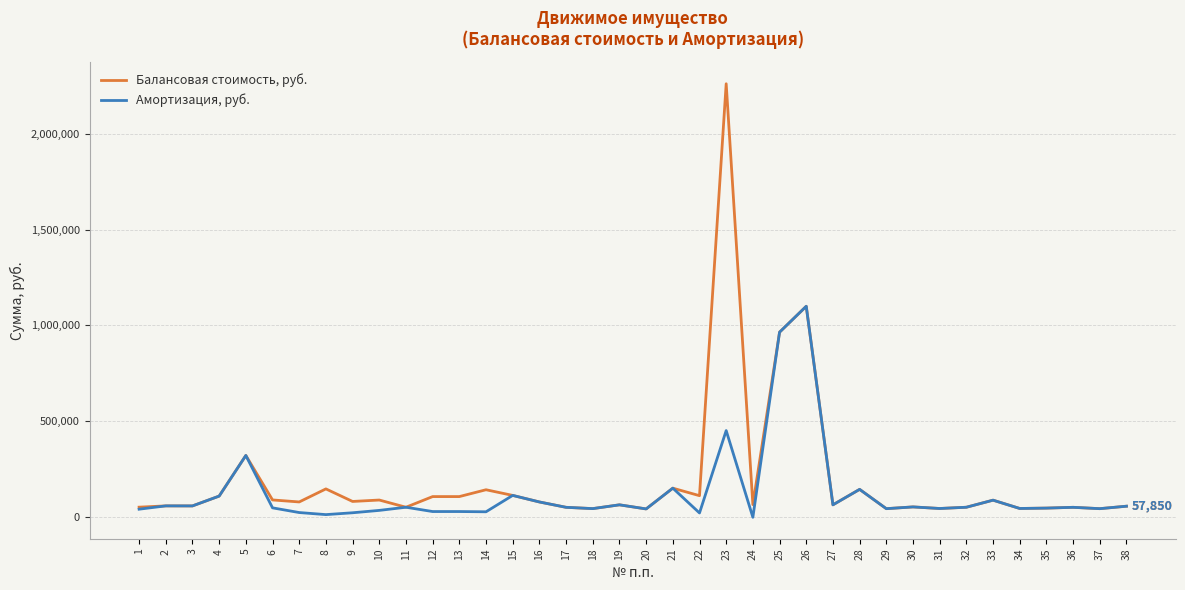

At which label does Амортизация, руб. first exceed 52027?

2